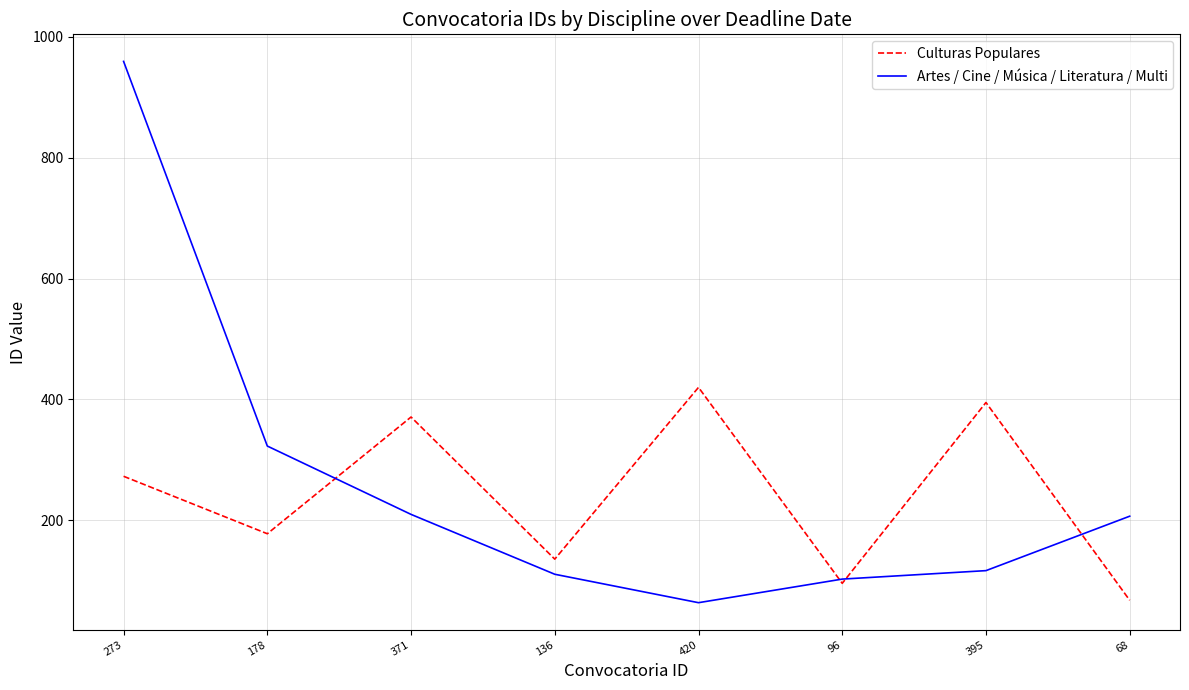

Rank the series at 420 from highest to lowest value.

Culturas Populares, Artes / Cine / Música / Literatura / Multi